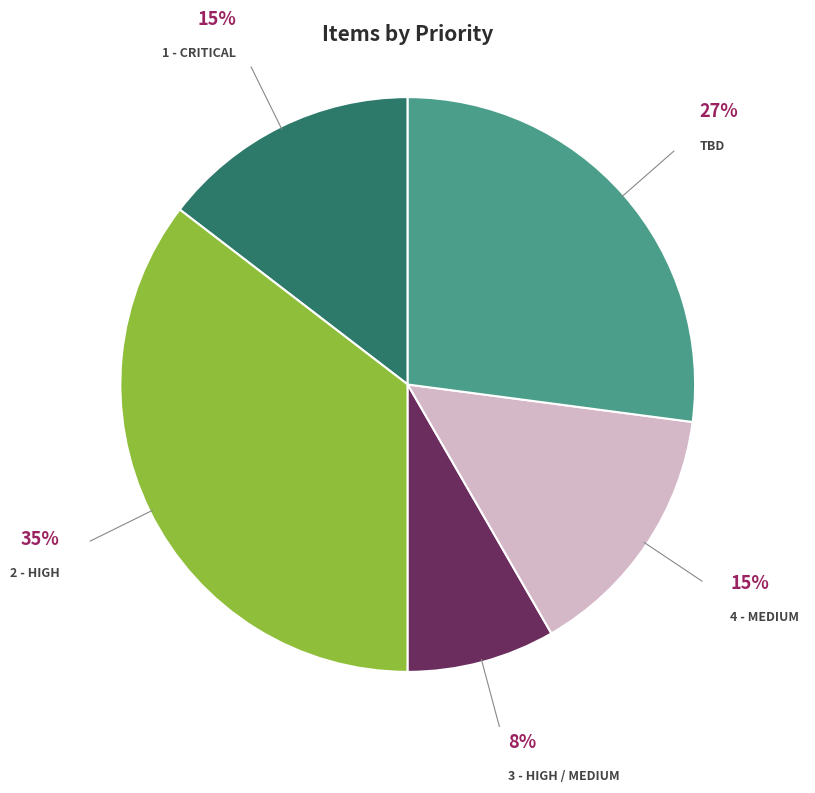

To the nearest percent, what is the average slice percentage?

20%